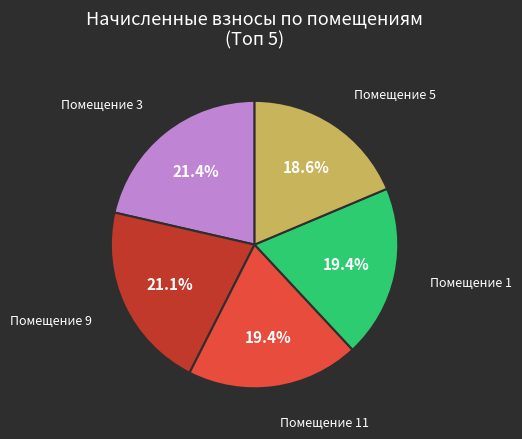

Is there any slice that represents more than half of the pie?

No